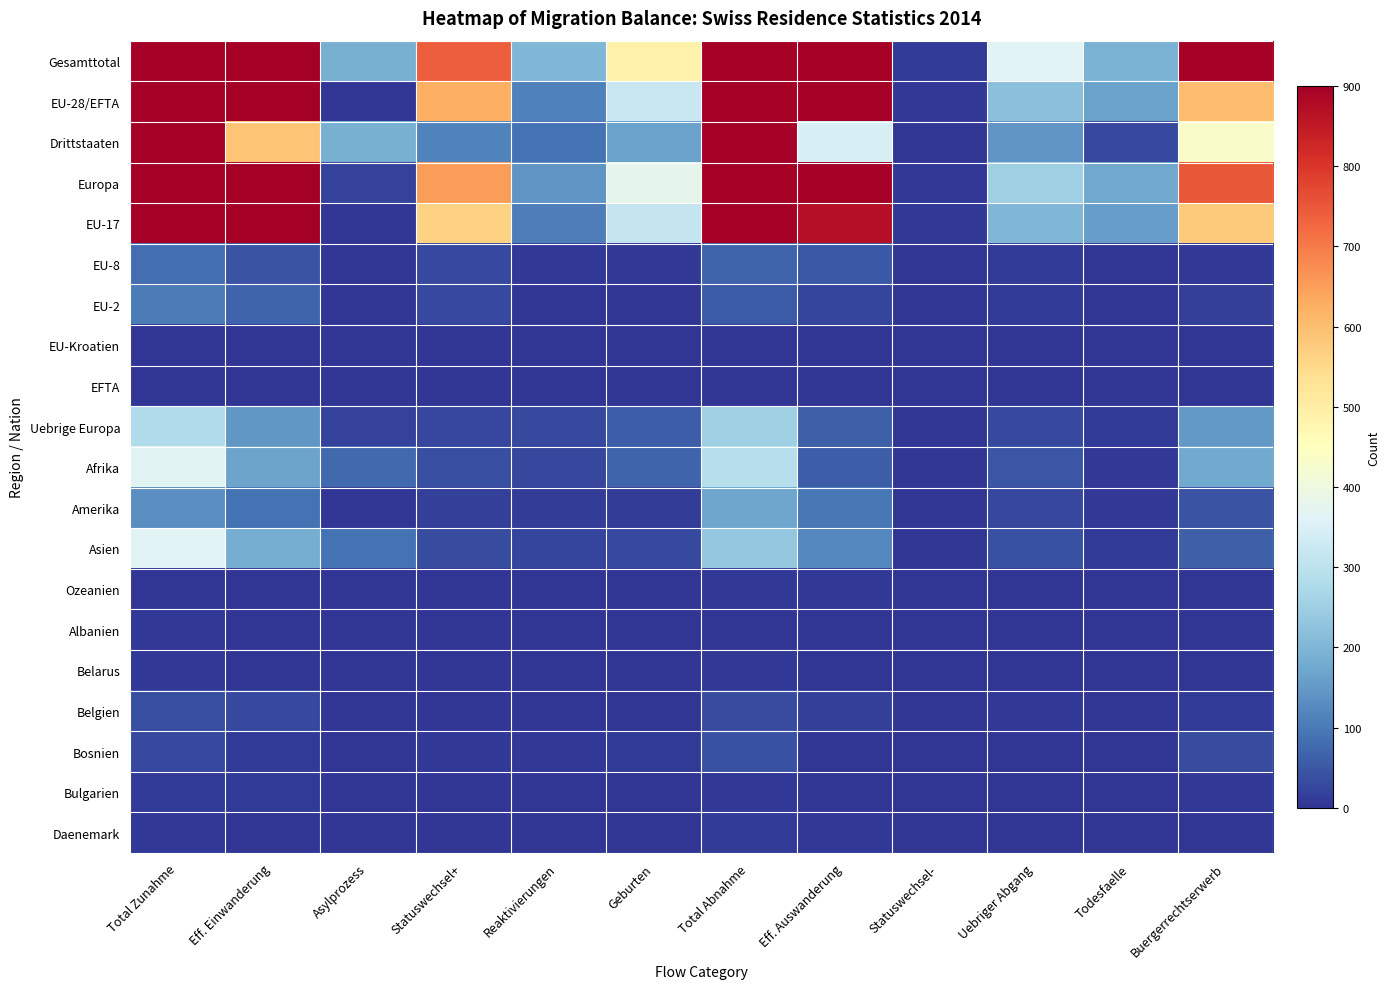

Reading right to left, what are all the values shown in this chart?

Gesamttotal: Buergerrechtserwerb=1037	Todesfaelle=192	Uebriger Abgang=363	Statuswechsel-=10	Eff. Auswanderung=1296	Total Abnahme=2898	Geburten=487	Reaktivierungen=203	Statuswechsel+=739	Asylprozess=188	Eff. Einwanderung=2532	Total Zunahme=4149
EU-28/EFTA: Buergerrechtserwerb=604	Todesfaelle=163	Uebriger Abgang=220	Statuswechsel-=7	Eff. Auswanderung=948	Total Abnahme=1942	Geburten=322	Reaktivierungen=112	Statuswechsel+=624	Asylprozess=0	Eff. Einwanderung=1943	Total Zunahme=3001
Drittstaaten: Buergerrechtserwerb=433	Todesfaelle=29	Uebriger Abgang=143	Statuswechsel-=3	Eff. Auswanderung=348	Total Abnahme=956	Geburten=165	Reaktivierungen=91	Statuswechsel+=115	Asylprozess=188	Eff. Einwanderung=589	Total Zunahme=1148
Europa: Buergerrechtserwerb=752	Todesfaelle=173	Uebriger Abgang=250	Statuswechsel-=7	Eff. Auswanderung=1010	Total Abnahme=2192	Geburten=379	Reaktivierungen=142	Statuswechsel+=651	Asylprozess=19	Eff. Einwanderung=2088	Total Zunahme=3279
EU-17: Buergerrechtserwerb=580	Todesfaelle=157	Uebriger Abgang=202	Statuswechsel-=6	Eff. Auswanderung=871	Total Abnahme=1816	Geburten=315	Reaktivierungen=107	Statuswechsel+=565	Asylprozess=0	Eff. Einwanderung=1826	Total Zunahme=2813
EU-8: Buergerrechtserwerb=6	Todesfaelle=2	Uebriger Abgang=8	Statuswechsel-=0	Eff. Auswanderung=51	Total Abnahme=67	Geburten=5	Reaktivierungen=4	Statuswechsel+=29	Asylprozess=0	Eff. Einwanderung=45	Total Zunahme=83
EU-2: Buergerrechtserwerb=17	Todesfaelle=3	Uebriger Abgang=10	Statuswechsel-=1	Eff. Auswanderung=24	Total Abnahme=55	Geburten=2	Reaktivierungen=1	Statuswechsel+=30	Asylprozess=0	Eff. Einwanderung=70	Total Zunahme=103
EU-Kroatien: Buergerrechtserwerb=1	Todesfaelle=1	Uebriger Abgang=0	Statuswechsel-=0	Eff. Auswanderung=0	Total Abnahme=2	Geburten=0	Reaktivierungen=0	Statuswechsel+=0	Asylprozess=0	Eff. Einwanderung=1	Total Zunahme=1
EFTA: Buergerrechtserwerb=0	Todesfaelle=0	Uebriger Abgang=0	Statuswechsel-=0	Eff. Auswanderung=2	Total Abnahme=2	Geburten=0	Reaktivierungen=0	Statuswechsel+=0	Asylprozess=0	Eff. Einwanderung=1	Total Zunahme=1
Uebrige Europa: Buergerrechtserwerb=148	Todesfaelle=10	Uebriger Abgang=30	Statuswechsel-=0	Eff. Auswanderung=62	Total Abnahme=250	Geburten=57	Reaktivierungen=30	Statuswechsel+=27	Asylprozess=19	Eff. Einwanderung=145	Total Zunahme=278
Afrika: Buergerrechtserwerb=179	Todesfaelle=6	Uebriger Abgang=46	Statuswechsel-=0	Eff. Auswanderung=59	Total Abnahme=290	Geburten=67	Reaktivierungen=25	Statuswechsel+=36	Asylprozess=75	Eff. Einwanderung=166	Total Zunahme=369
Amerika: Buergerrechtserwerb=43	Todesfaelle=4	Uebriger Abgang=26	Statuswechsel-=0	Eff. Auswanderung=98	Total Abnahme=171	Geburten=12	Reaktivierungen=13	Statuswechsel+=17	Asylprozess=2	Eff. Einwanderung=88	Total Zunahme=132
Asien: Buergerrechtserwerb=60	Todesfaelle=9	Uebriger Abgang=41	Statuswechsel-=3	Eff. Auswanderung=120	Total Abnahme=233	Geburten=29	Reaktivierungen=23	Statuswechsel+=35	Asylprozess=90	Eff. Einwanderung=186	Total Zunahme=363
Ozeanien: Buergerrechtserwerb=0	Todesfaelle=0	Uebriger Abgang=0	Statuswechsel-=0	Eff. Auswanderung=7	Total Abnahme=7	Geburten=0	Reaktivierungen=0	Statuswechsel+=0	Asylprozess=0	Eff. Einwanderung=3	Total Zunahme=3
Albanien: Buergerrechtserwerb=0	Todesfaelle=0	Uebriger Abgang=2	Statuswechsel-=0	Eff. Auswanderung=0	Total Abnahme=2	Geburten=1	Reaktivierungen=0	Statuswechsel+=0	Asylprozess=0	Eff. Einwanderung=3	Total Zunahme=4
Belarus: Buergerrechtserwerb=2	Todesfaelle=0	Uebriger Abgang=0	Statuswechsel-=0	Eff. Auswanderung=2	Total Abnahme=4	Geburten=1	Reaktivierungen=0	Statuswechsel+=0	Asylprozess=0	Eff. Einwanderung=3	Total Zunahme=4
Belgien: Buergerrechtserwerb=10	Todesfaelle=3	Uebriger Abgang=4	Statuswechsel-=0	Eff. Auswanderung=17	Total Abnahme=34	Geburten=3	Reaktivierungen=3	Statuswechsel+=3	Asylprozess=0	Eff. Einwanderung=29	Total Zunahme=38
Bosnien: Buergerrechtserwerb=33	Todesfaelle=2	Uebriger Abgang=2	Statuswechsel-=0	Eff. Auswanderung=2	Total Abnahme=39	Geburten=8	Reaktivierungen=5	Statuswechsel+=6	Asylprozess=0	Eff. Einwanderung=10	Total Zunahme=29
Bulgarien: Buergerrechtserwerb=4	Todesfaelle=0	Uebriger Abgang=0	Statuswechsel-=0	Eff. Auswanderung=2	Total Abnahme=6	Geburten=0	Reaktivierungen=0	Statuswechsel+=1	Asylprozess=0	Eff. Einwanderung=8	Total Zunahme=9
Daenemark: Buergerrechtserwerb=3	Todesfaelle=0	Uebriger Abgang=0	Statuswechsel-=0	Eff. Auswanderung=5	Total Abnahme=8	Geburten=1	Reaktivierungen=1	Statuswechsel+=0	Asylprozess=0	Eff. Einwanderung=2	Total Zunahme=4